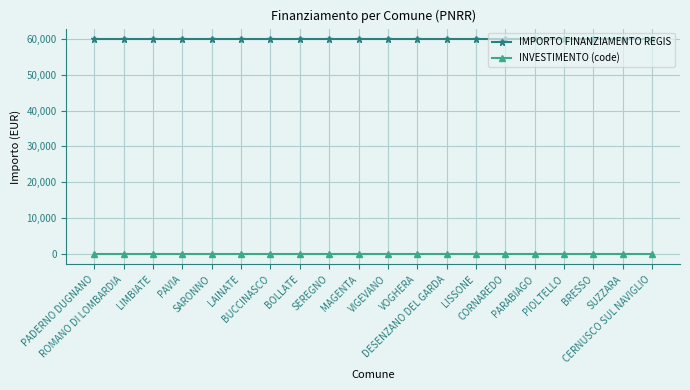

Rank the series by their maximum value, from lowest to highest.

INVESTIMENTO (code), IMPORTO FINANZIAMENTO REGIS